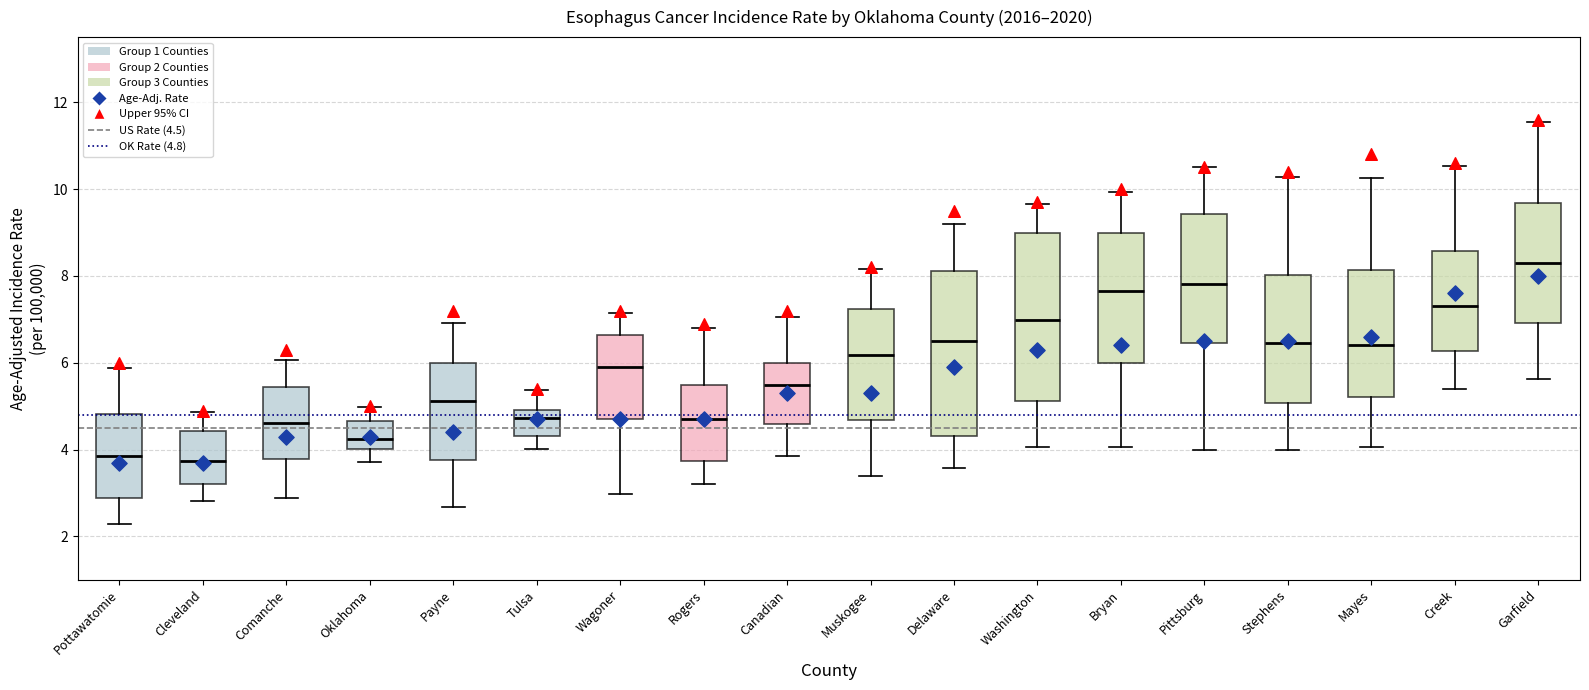

Reading left to right, read every box against the y-axis: the position of its median line, the range the box covers, and the ends of its whiskers. The values are not printed on the chart, so give them approximately, as read against the axis.

Pottawatomie: median 3.8, box 2.8 to 4.8, whiskers 2.2 to 5.8
Cleveland: median 3.8, box 3.2 to 4.4, whiskers 2.8 to 4.8
Comanche: median 4.6, box 3.8 to 5.4, whiskers 2.8 to 6.0
Oklahoma: median 4.2, box 4.0 to 4.6, whiskers 3.8 to 5.0
Payne: median 5.2, box 3.8 to 6.0, whiskers 2.6 to 7.0
Tulsa: median 4.8, box 4.4 to 5.0, whiskers 4.0 to 5.4
Wagoner: median 6.0, box 4.6 to 6.6, whiskers 3.0 to 7.2
Rogers: median 4.8, box 3.8 to 5.4, whiskers 3.2 to 6.8
Canadian: median 5.4, box 4.6 to 6.0, whiskers 3.8 to 7.0
Muskogee: median 6.2, box 4.6 to 7.2, whiskers 3.4 to 8.2
Delaware: median 6.4, box 4.4 to 8.2, whiskers 3.6 to 9.2
Washington: median 7.0, box 5.2 to 9.0, whiskers 4.0 to 9.6
Bryan: median 7.6, box 6.0 to 9.0, whiskers 4.0 to 10.0
Pittsburg: median 7.8, box 6.4 to 9.4, whiskers 4.0 to 10.4
Stephens: median 6.4, box 5.0 to 8.0, whiskers 4.0 to 10.2
Mayes: median 6.4, box 5.2 to 8.2, whiskers 4.0 to 10.2
Creek: median 7.4, box 6.2 to 8.6, whiskers 5.4 to 10.6
Garfield: median 8.4, box 7.0 to 9.6, whiskers 5.6 to 11.6